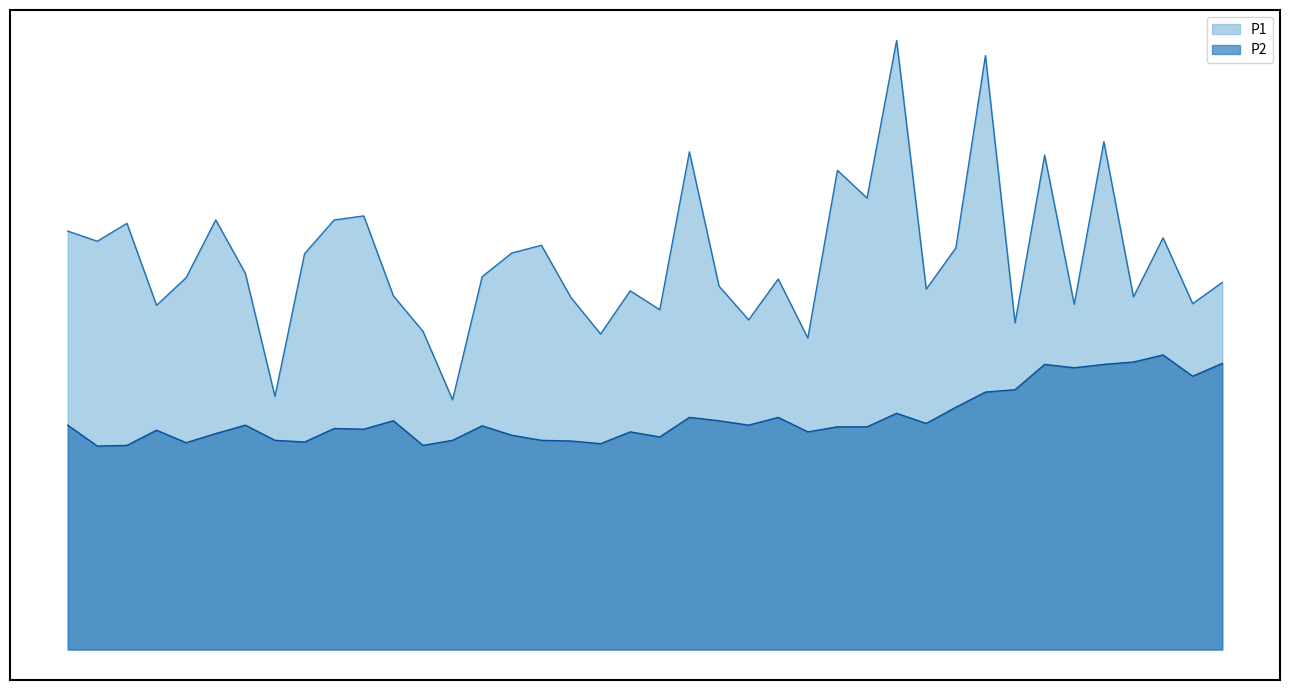

Which category has the lowest value in the P2 series?

00:04